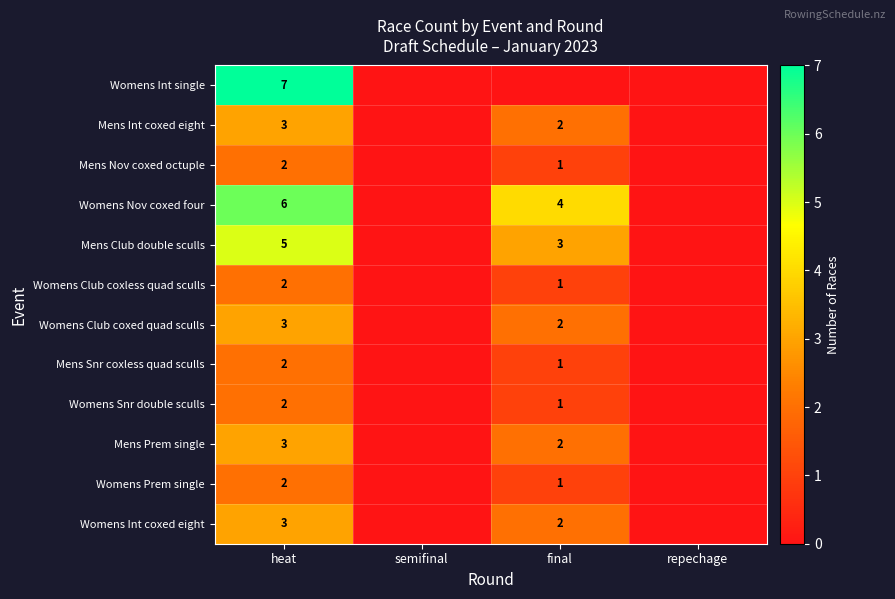

What is the difference between the highest and lowest values at heat?

5